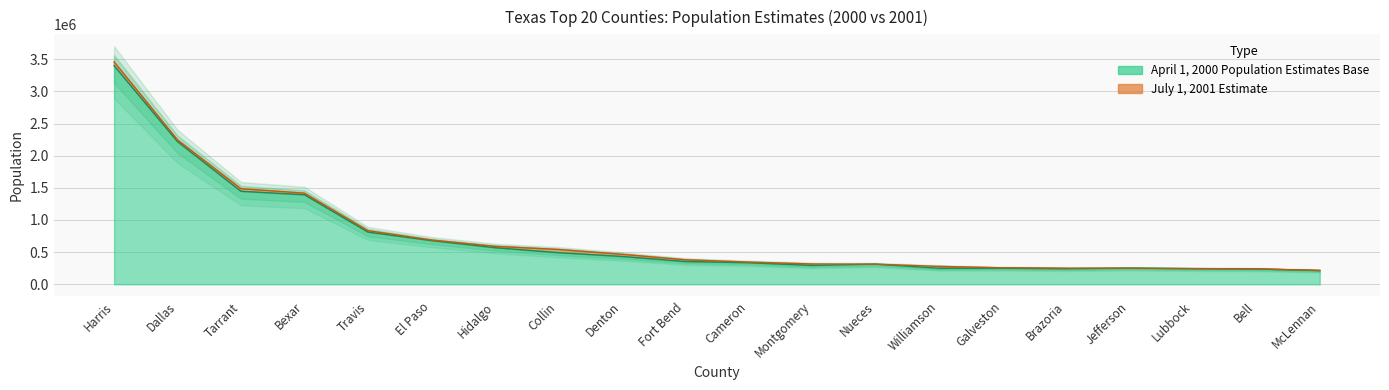

What is the minimum value shown in the chart?

213517